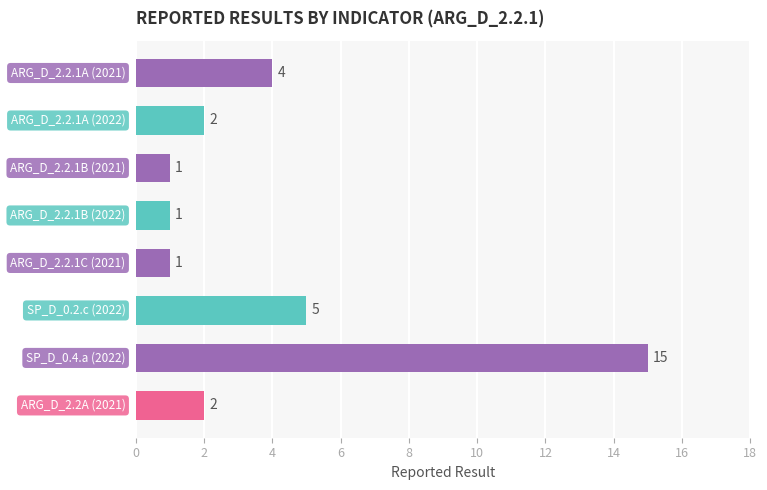

What is the difference between the maximum and minimum values?

14